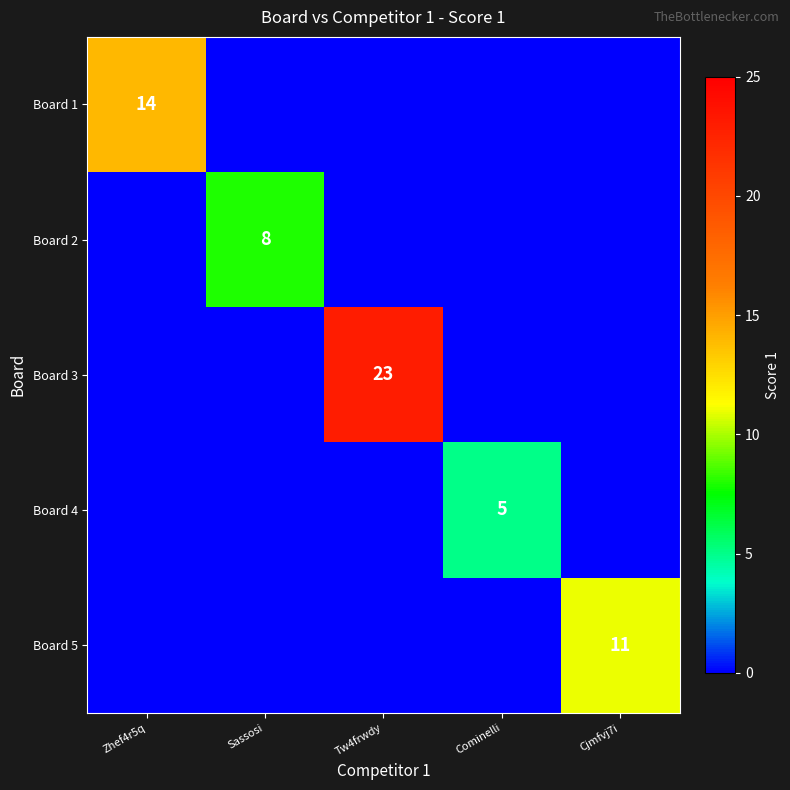

Is it true that Board 1 equals 21 at Zhef4r5q?

False